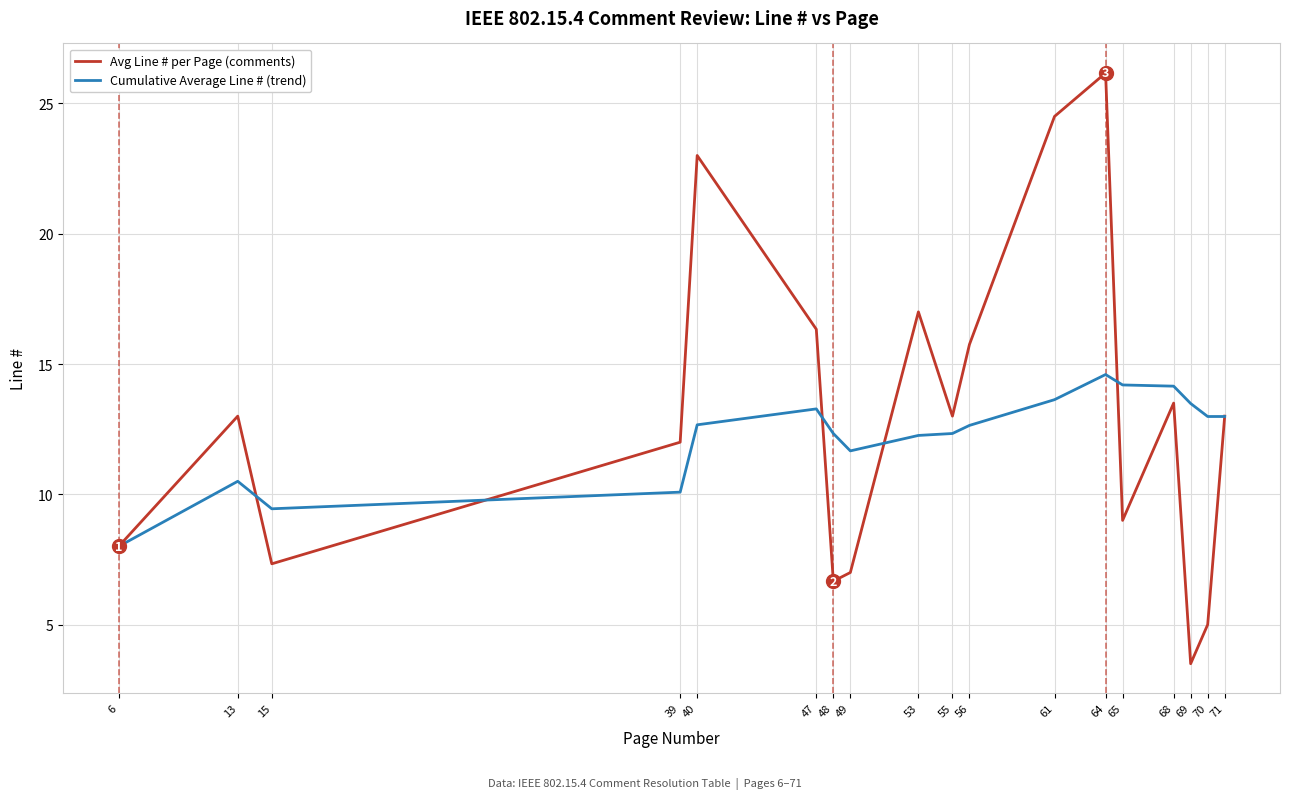

What are all the series names shown in the legend?

Avg Line # per Page (comments), Cumulative Average Line # (trend)